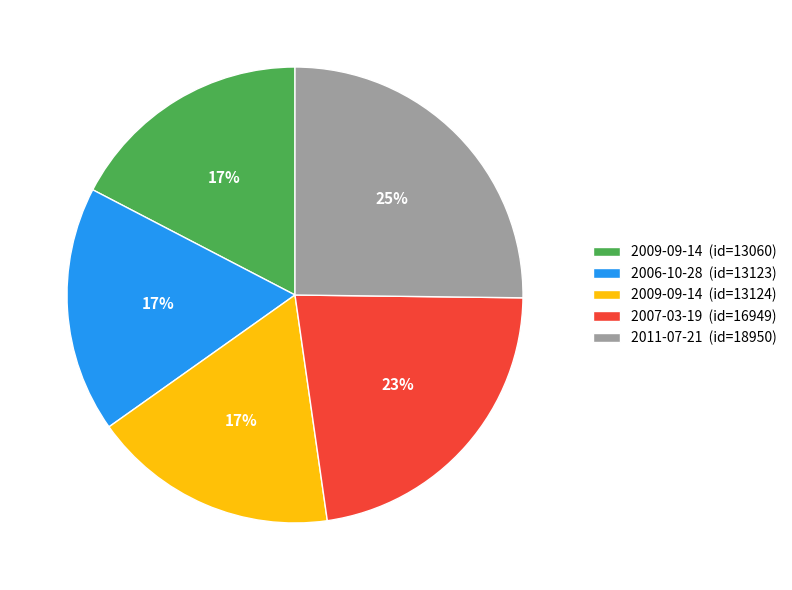

Which slice is the largest?

2011-07-21 (id=18950)